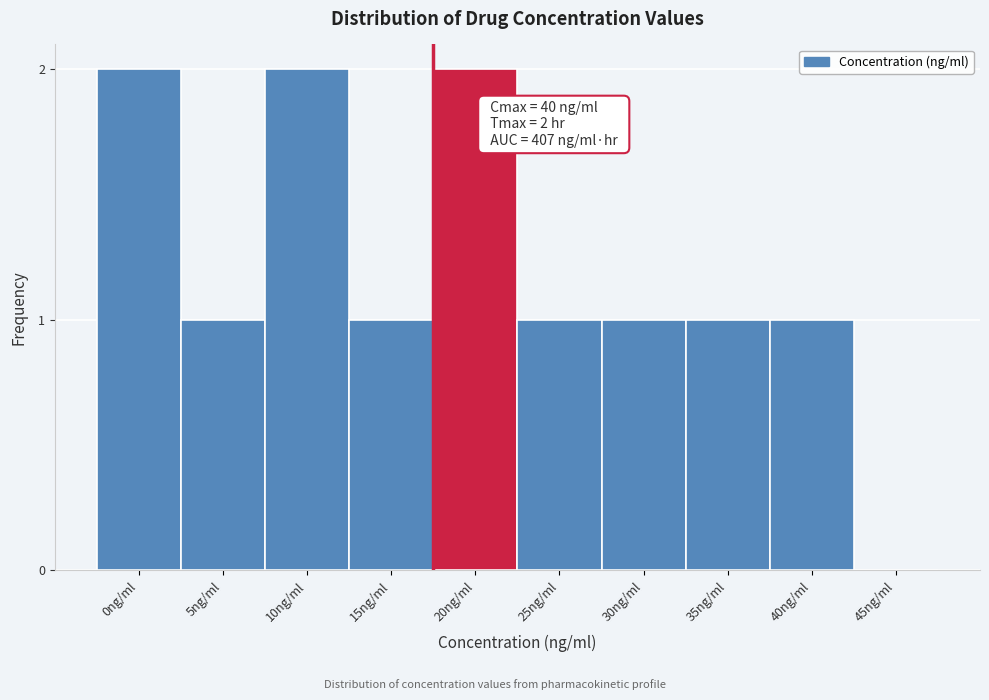

Reading left to right, list all the values displayed in this chart.

0ng/ml=2	5ng/ml=1	10ng/ml=2	15ng/ml=1	20ng/ml=2	25ng/ml=1	30ng/ml=1	35ng/ml=1	40ng/ml=1	45ng/ml=0